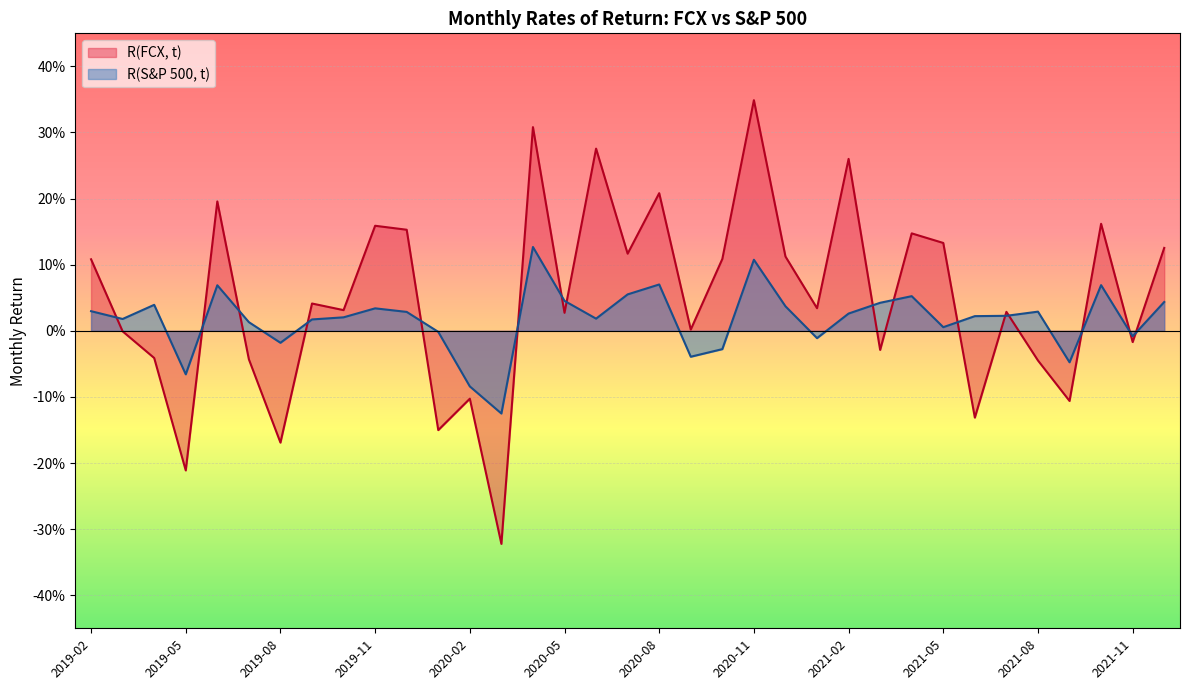

Which series ends up on top after the final intersection of R(FCX, t) and R(S&P 500, t)?

R(FCX, t)